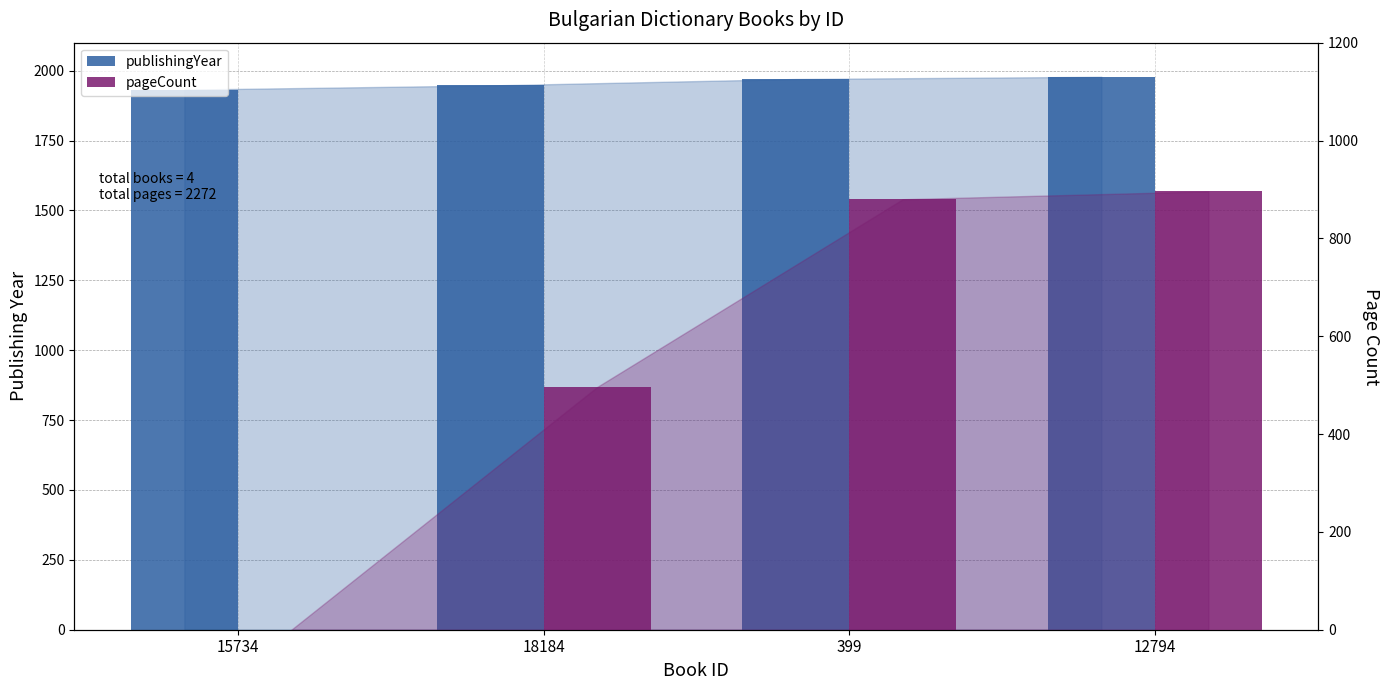

What is the difference between the maximum and minimum values in the publishingYear series?

46